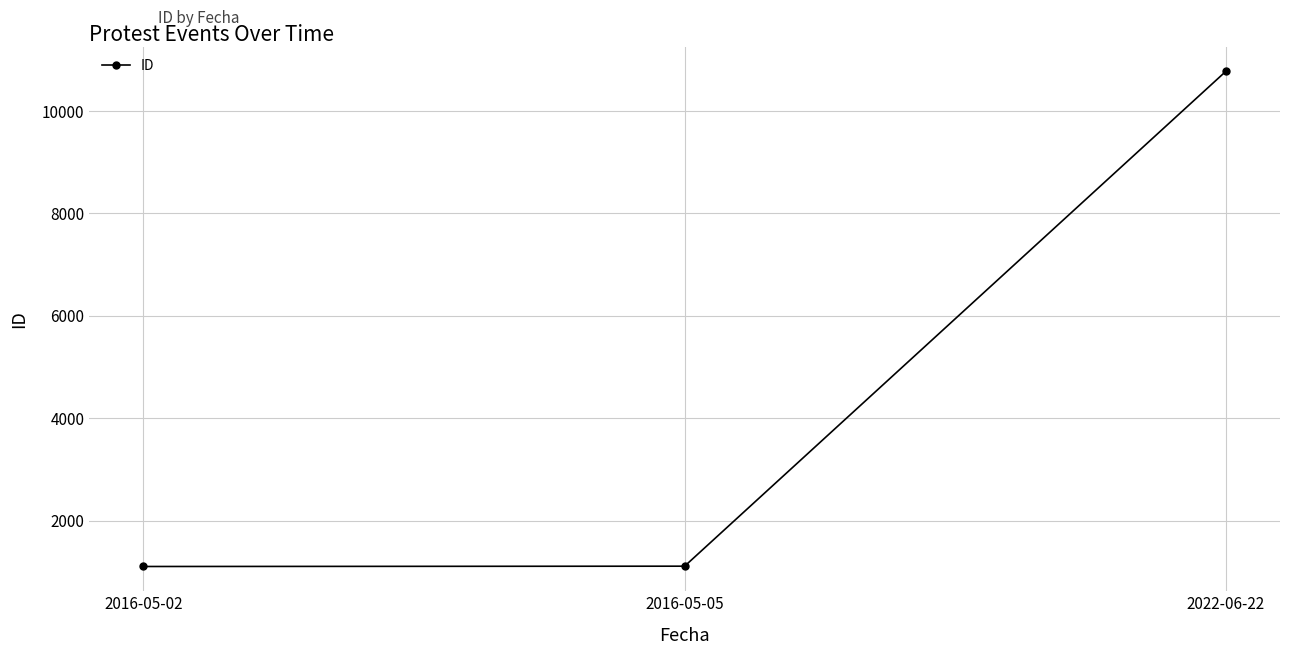

What is the change in value from 2016-05-02 to 2022-06-22?

+9670